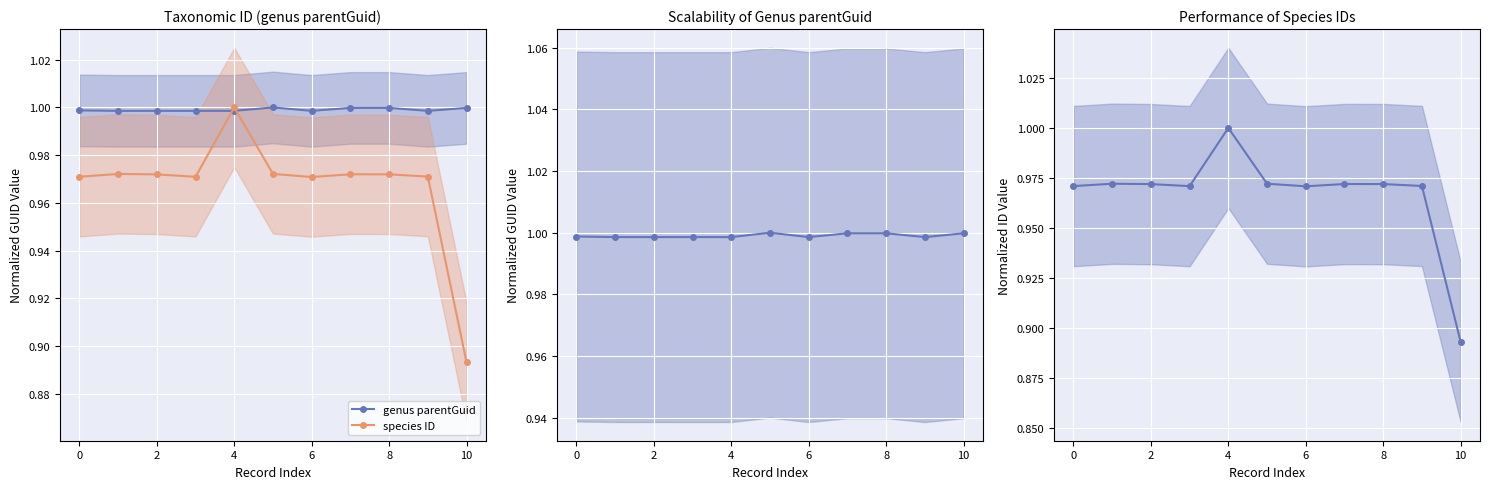

Is it true that species ID equals 0.5 at 0?

False